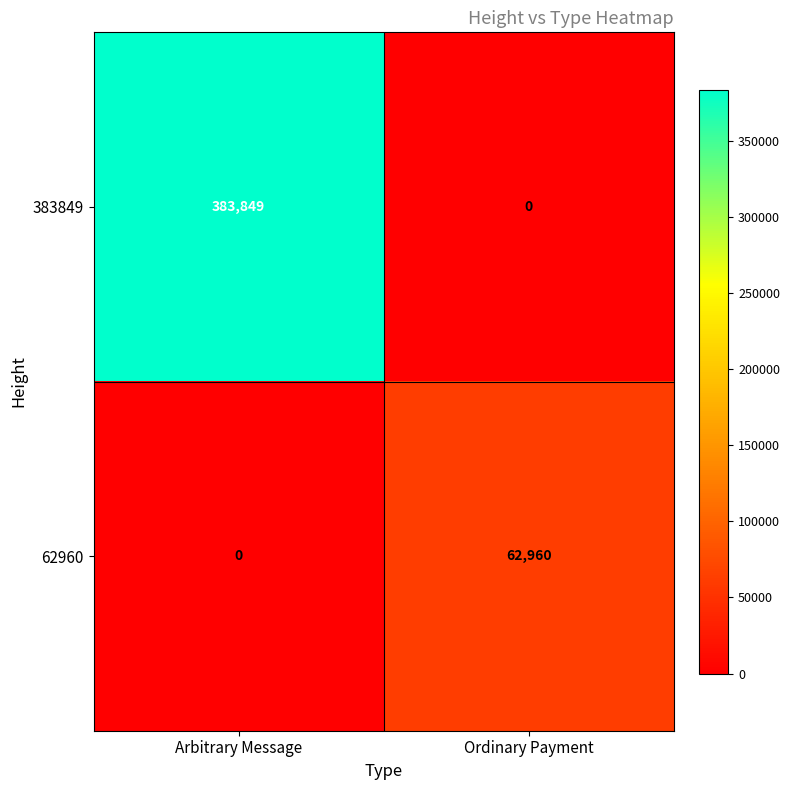

True or false: 383849 has a value of -183159 at Ordinary Payment.

False